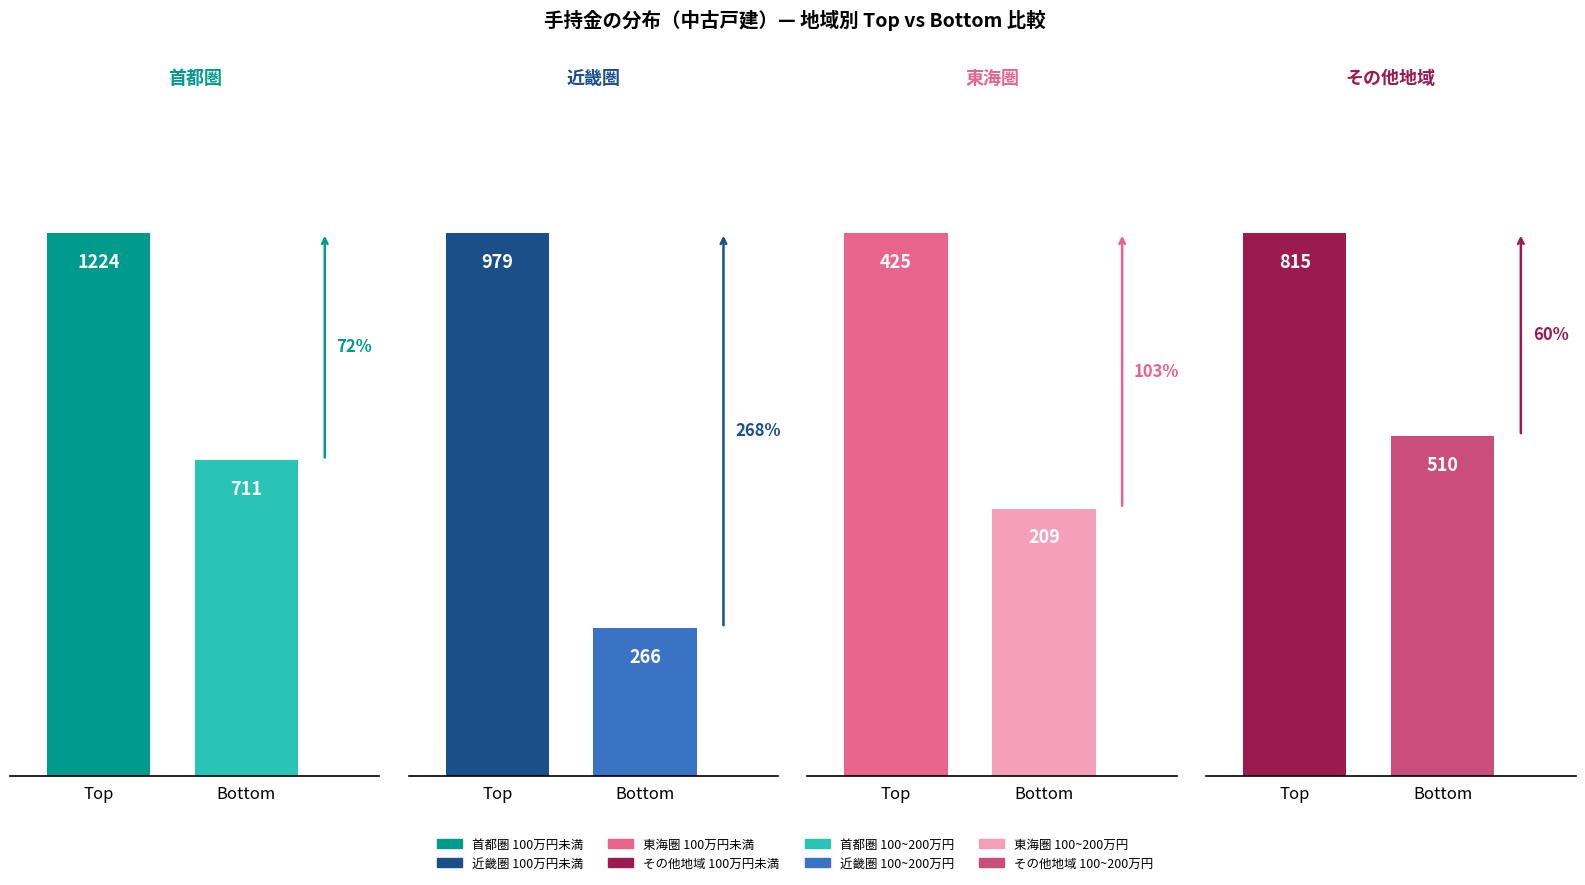

The 100万円未満 series shows 815 at その他地域. True or false?

True